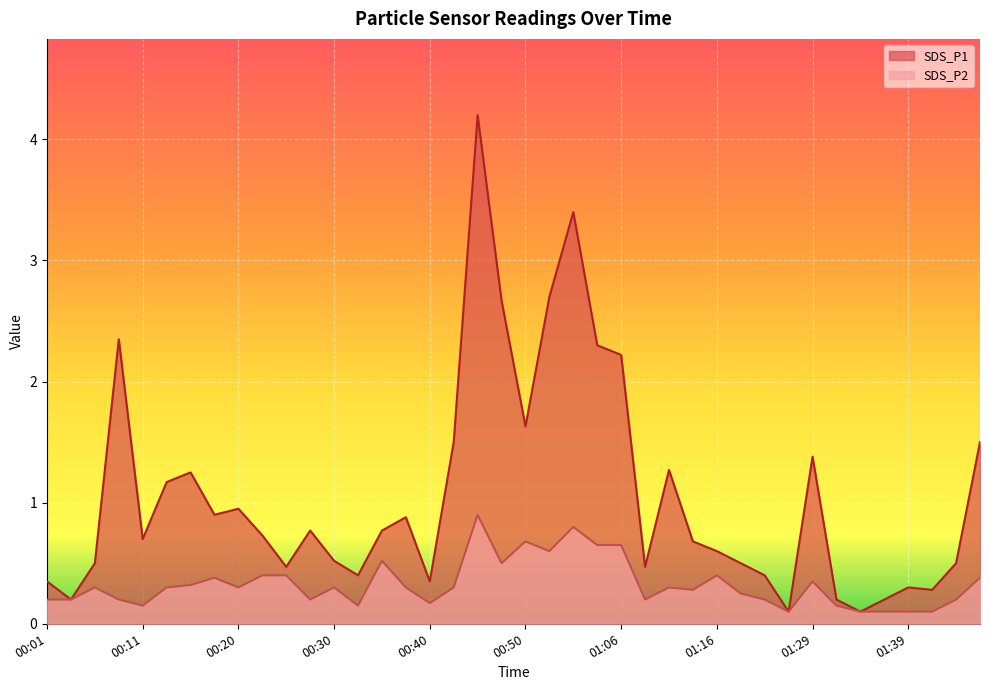

Where is the first local minimum for SDS_P1?

00:03